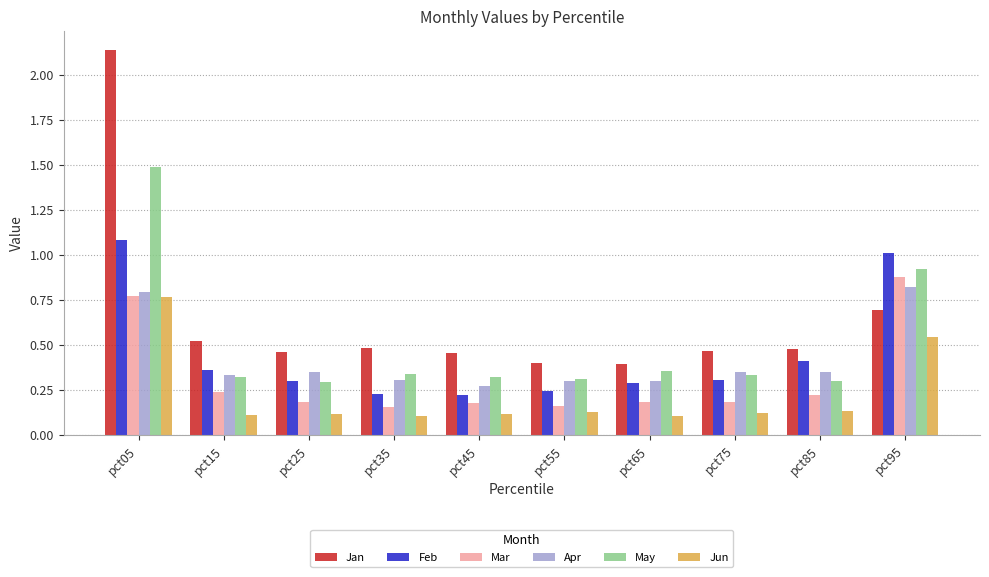

Which series has the largest range (max minus min)?

Jan